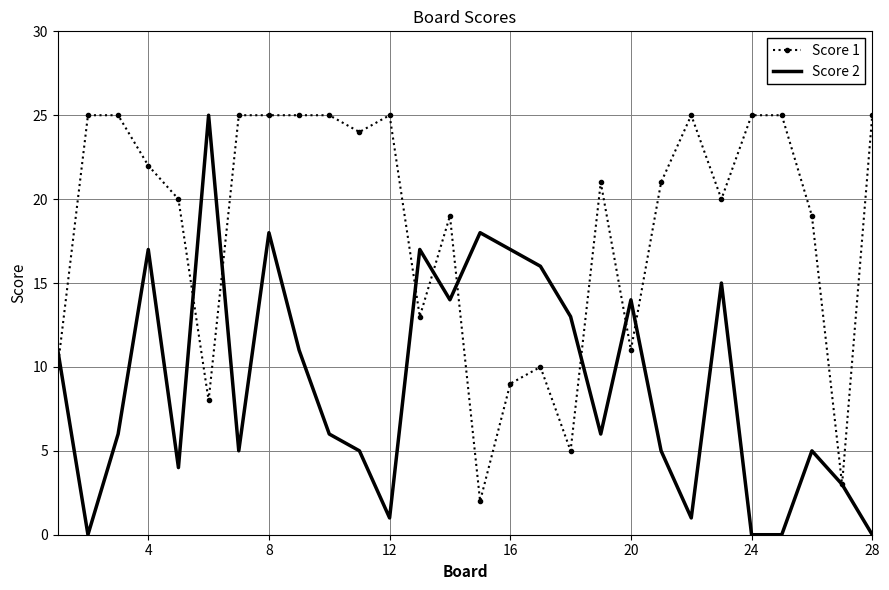

Which series has the largest total across all categories?

Score 1